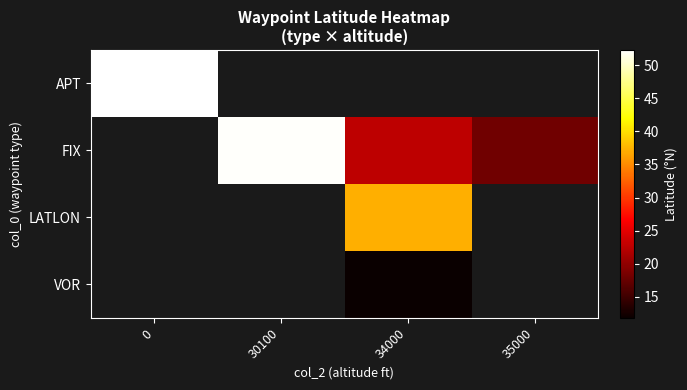

List the labels in order of VOR value, smallest first.

0, 30100, 34000, 35000